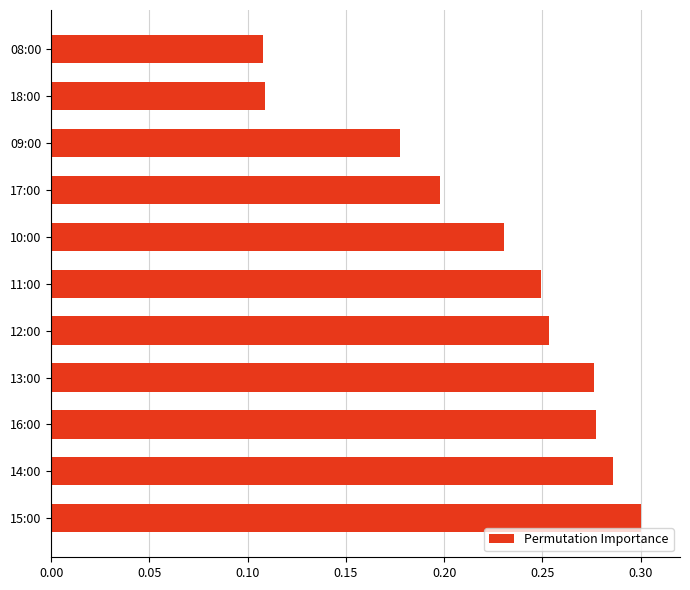

Which label corresponds to the largest value in the chart?

15:00